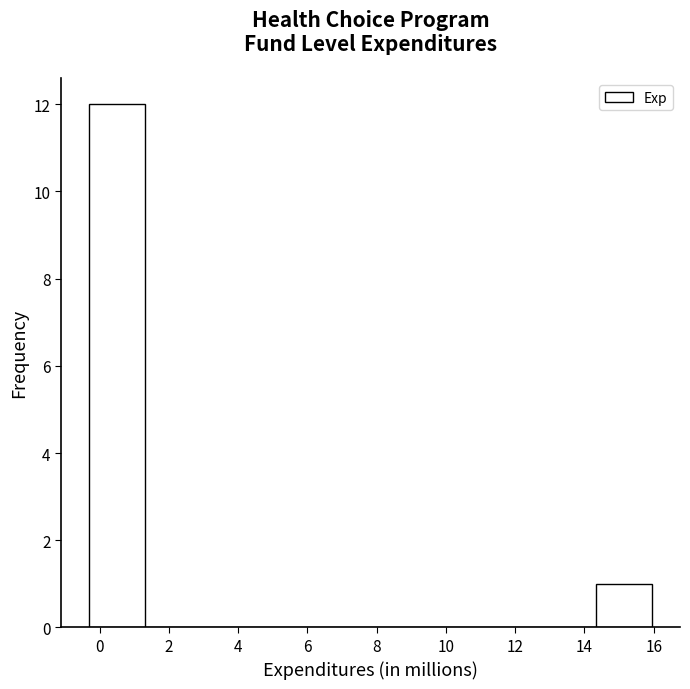

Which range on the x-axis has the tallest bar?

-0.2 to 1.4